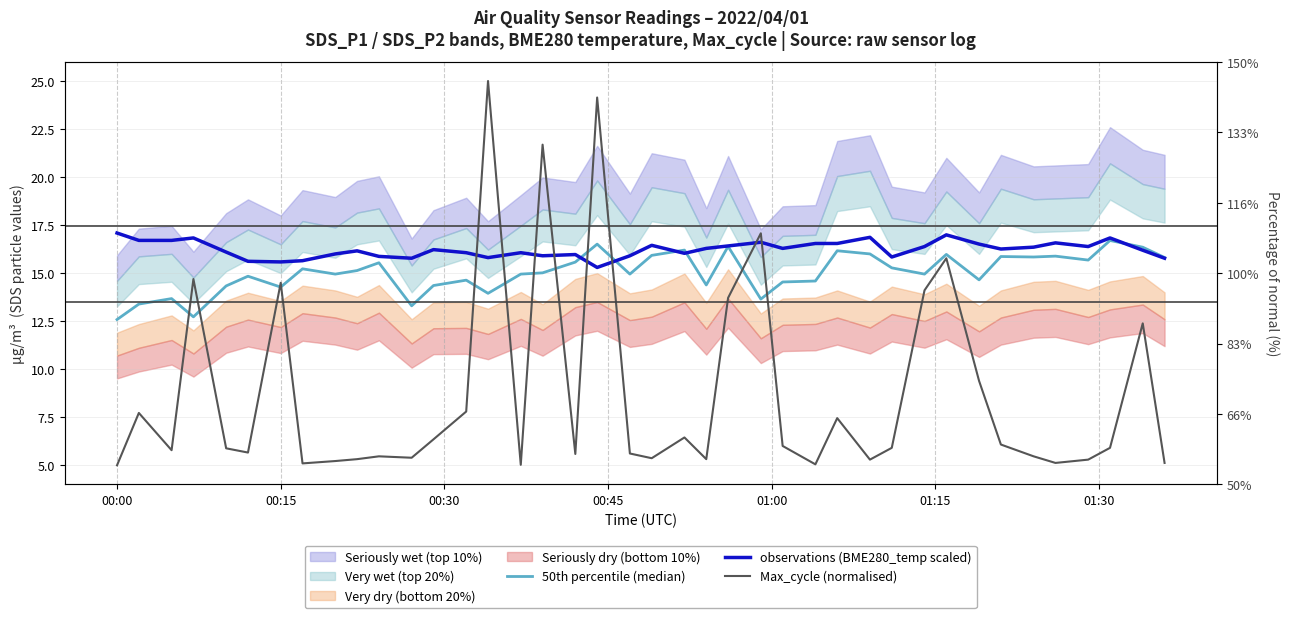

What is the minimum value shown in the chart?

5.0